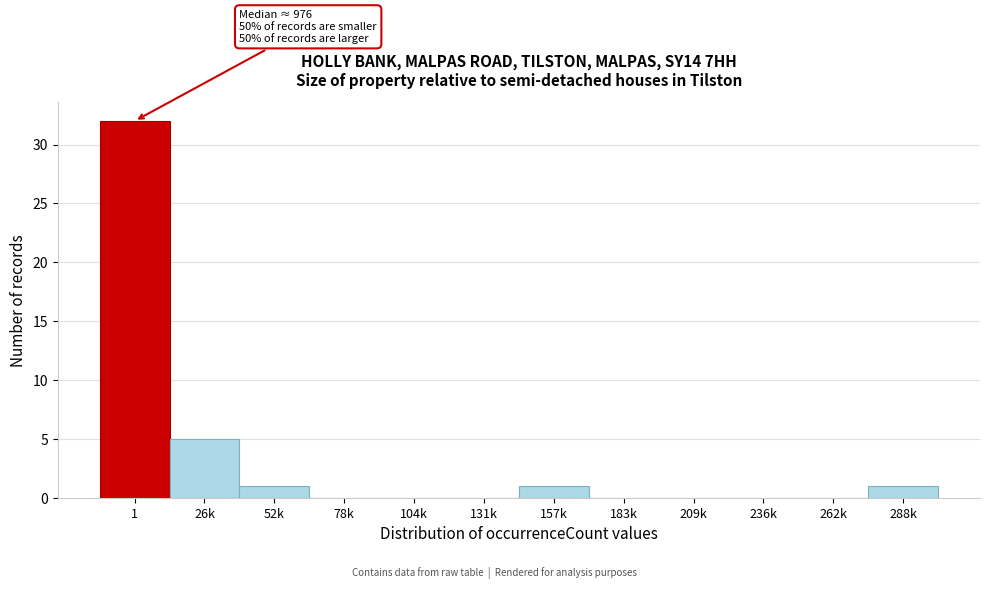

Reading left to right, extract all data points from this chart.

1=32	26k=5	52k=1	78k=0	104k=0	131k=0	157k=1	183k=0	209k=0	236k=0	262k=0	288k=1